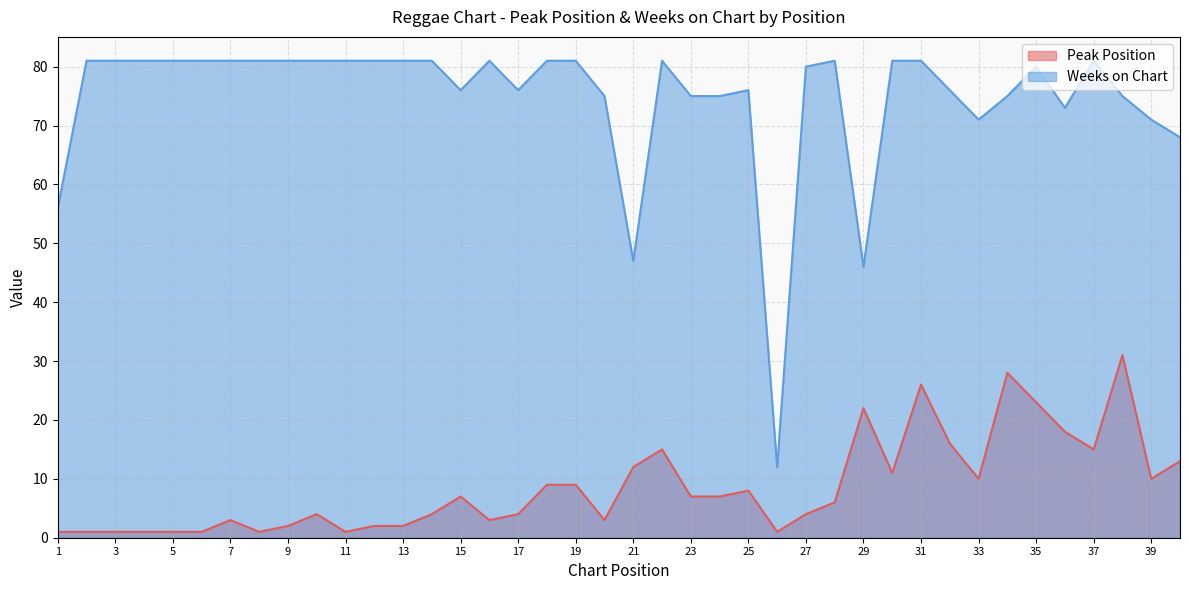

What is the sum of all Weeks on Chart values?

2984